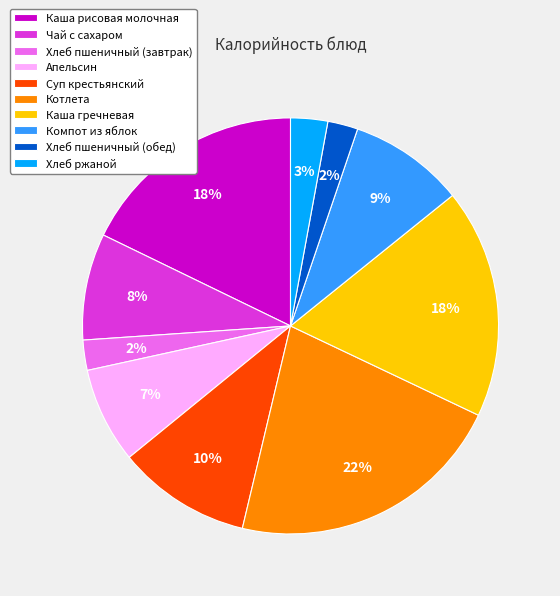

Does Хлеб пшеничный (завтрак) represent more than half of the total?

No